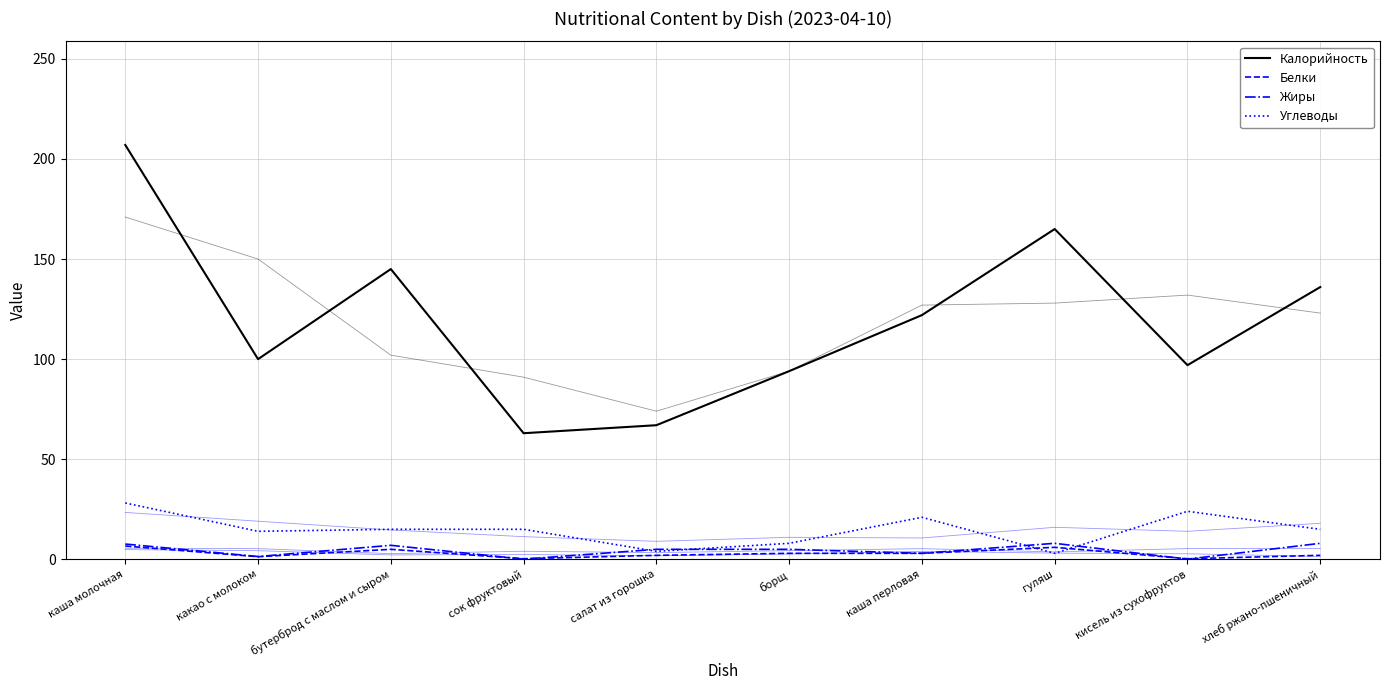

Reading left to right, what are all the values shown in this chart?

Калорийность: каша молочная=207.0	какао с молоком=100.0	бутерброд с маслом и сыром=145.0	сок фруктовый=63.0	салат из горошка=67.0	борщ=94.0	каша перловая=122.0	гуляш=165.0	кисель из сухофруктов=97.0	хлеб ржано-пшеничный=136.0
Белки: каша молочная=6.7	какао с молоком=1.3	бутерброд с маслом и сыром=5.0	сок фруктовый=0.3	салат из горошка=2.0	борщ=3.0	каша перловая=3.0	гуляш=6.0	кисель из сухофруктов=0.3	хлеб ржано-пшеничный=2.0
Жиры: каша молочная=7.6	какао с молоком=1.4	бутерброд с маслом и сыром=7.0	сок фруктовый=0.1	салат из горошка=5.0	борщ=5.0	каша перловая=3.0	гуляш=8.0	кисель из сухофруктов=0.1	хлеб ржано-пшеничный=8.0
Углеводы: каша молочная=28.1	какао с молоком=14.0	бутерброд с маслом и сыром=15.0	сок фруктовый=15.0	салат из горошка=4.0	борщ=8.0	каша перловая=21.0	гуляш=3.0	кисель из сухофруктов=24.0	хлеб ржано-пшеничный=15.0